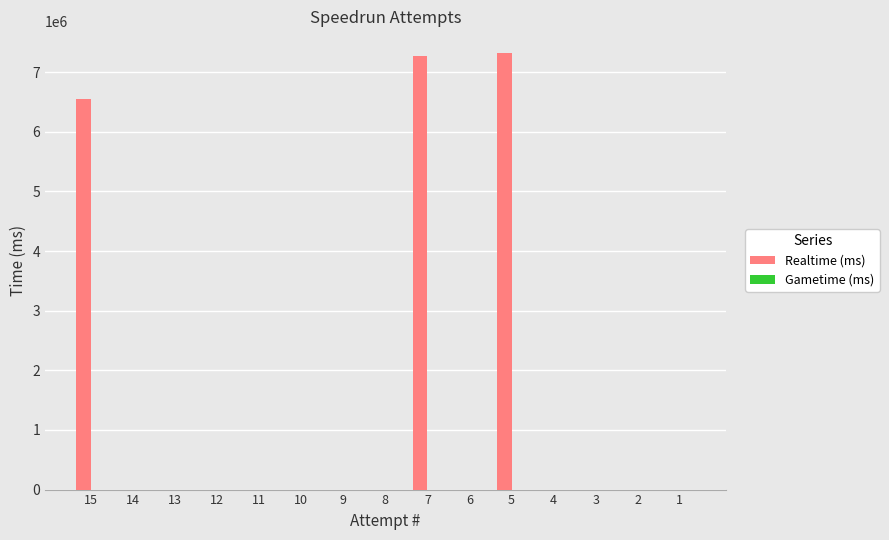

Is it true that the value at 8 is -3817812?

False